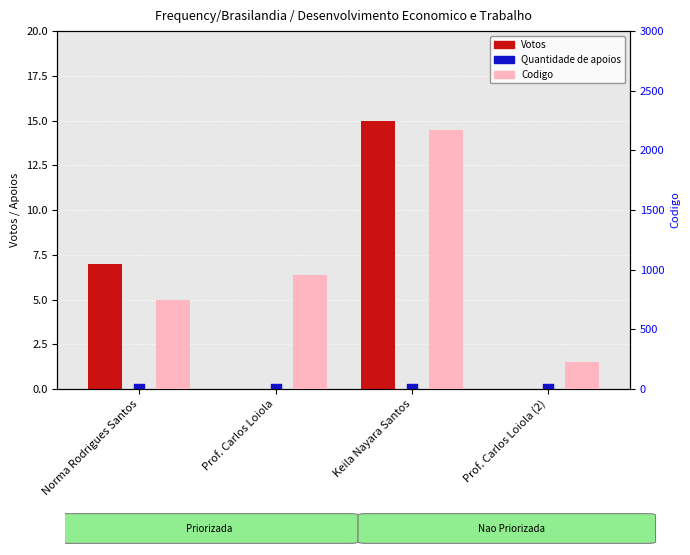

Is the value of Votos at Prof. Carlos Loiola (2) greater than the value of Codigo at Norma Rodrigues Santos?

No